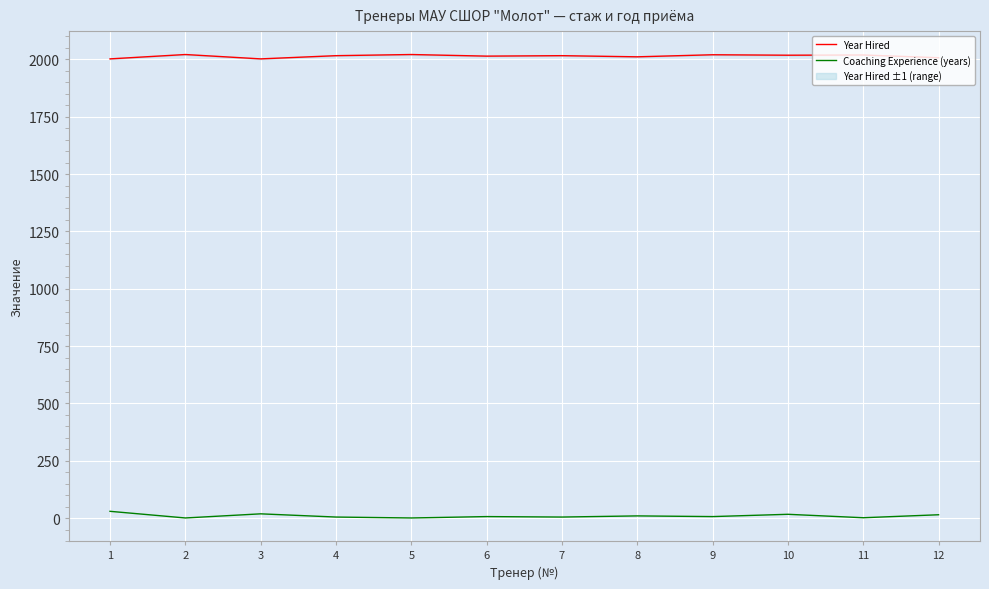

In Coaching Experience (years), how many points are higher than both neighbors (excluding endpoints)?

4